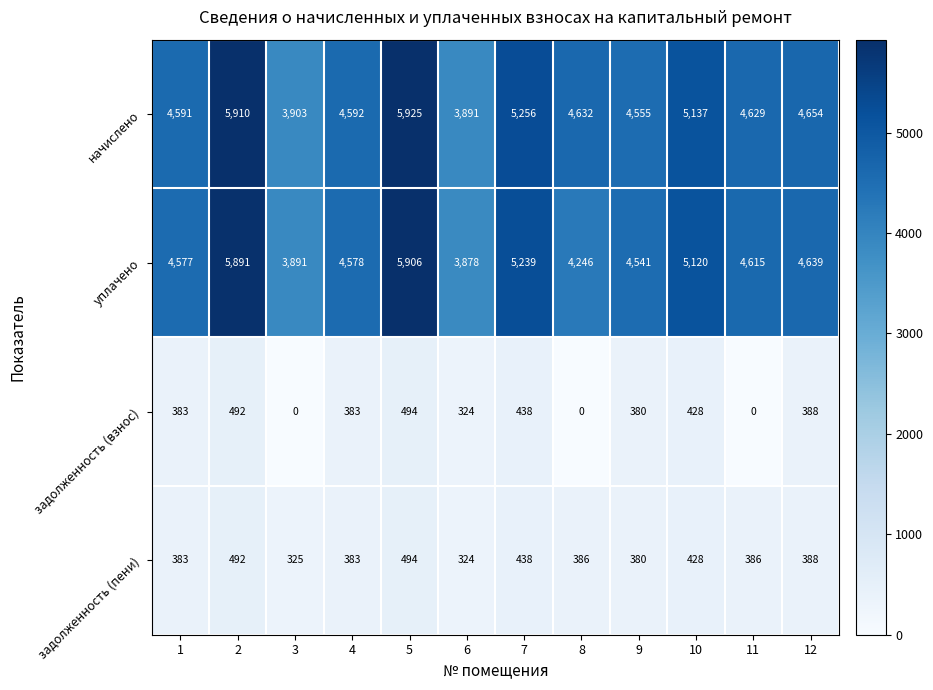

True or false: начислено has a value of 5720 at 6.

False